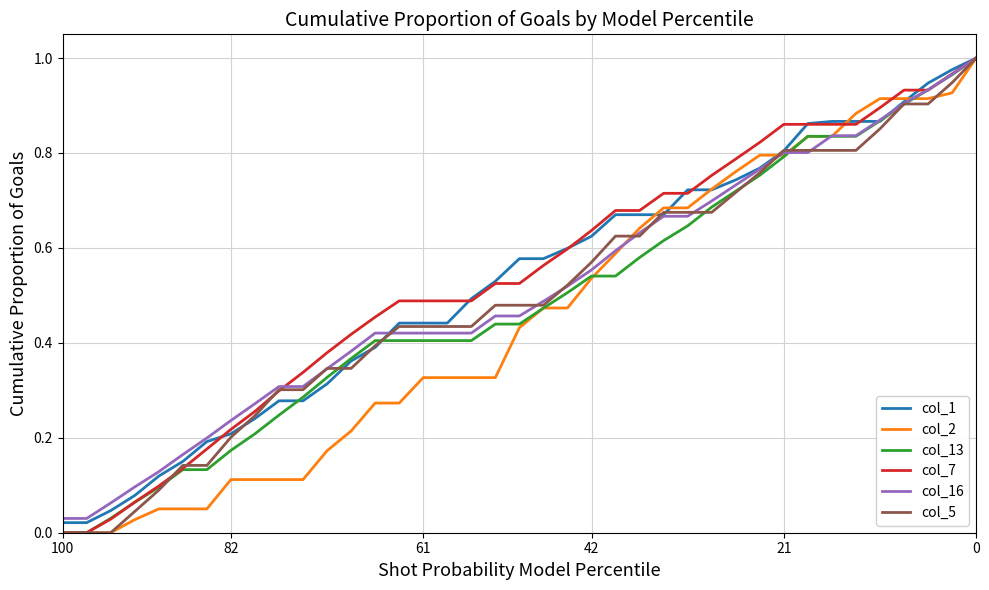

Reading left to right, list all the values displayed in this chart.

col_1: 0.0	0.0	0.0	0.1	0.1	0.2	0.2	0.2	0.2	0.3	0.3	0.3	0.4	0.4	0.4	0.4	0.4	0.5	0.5	0.6	0.6	0.6	0.6	0.7	0.7	0.7	0.7	0.7	0.7	0.8	0.8	0.9	0.9	0.9	0.9	0.9	0.9	1.0	1.0
col_2: 0.0	0.0	0.0	0.0	0.1	0.1	0.1	0.1	0.1	0.1	0.1	0.2	0.2	0.3	0.3	0.3	0.3	0.3	0.3	0.4	0.5	0.5	0.5	0.6	0.6	0.7	0.7	0.7	0.8	0.8	0.8	0.8	0.8	0.9	0.9	0.9	0.9	0.9	1.0
col_13: 0.0	0.0	0.0	0.1	0.1	0.1	0.1	0.2	0.2	0.2	0.3	0.3	0.4	0.4	0.4	0.4	0.4	0.4	0.4	0.4	0.5	0.5	0.5	0.5	0.6	0.6	0.6	0.7	0.7	0.8	0.8	0.8	0.8	0.8	0.9	0.9	0.9	1.0	1.0
col_7: 0.0	0.0	0.0	0.1	0.1	0.1	0.2	0.2	0.3	0.3	0.3	0.4	0.4	0.5	0.5	0.5	0.5	0.5	0.5	0.5	0.6	0.6	0.6	0.7	0.7	0.7	0.7	0.8	0.8	0.8	0.9	0.9	0.9	0.9	0.9	0.9	0.9	1.0	1.0
col_16: 0.0	0.0	0.1	0.1	0.1	0.2	0.2	0.2	0.3	0.3	0.3	0.3	0.4	0.4	0.4	0.4	0.4	0.4	0.5	0.5	0.5	0.5	0.6	0.6	0.6	0.7	0.7	0.7	0.7	0.8	0.8	0.8	0.8	0.8	0.9	0.9	0.9	1.0	1.0
col_5: 0.0	0.0	0.0	0.0	0.1	0.1	0.1	0.2	0.2	0.3	0.3	0.3	0.3	0.4	0.4	0.4	0.4	0.4	0.5	0.5	0.5	0.5	0.6	0.6	0.6	0.7	0.7	0.7	0.7	0.8	0.8	0.8	0.8	0.8	0.9	0.9	0.9	0.9	1.0